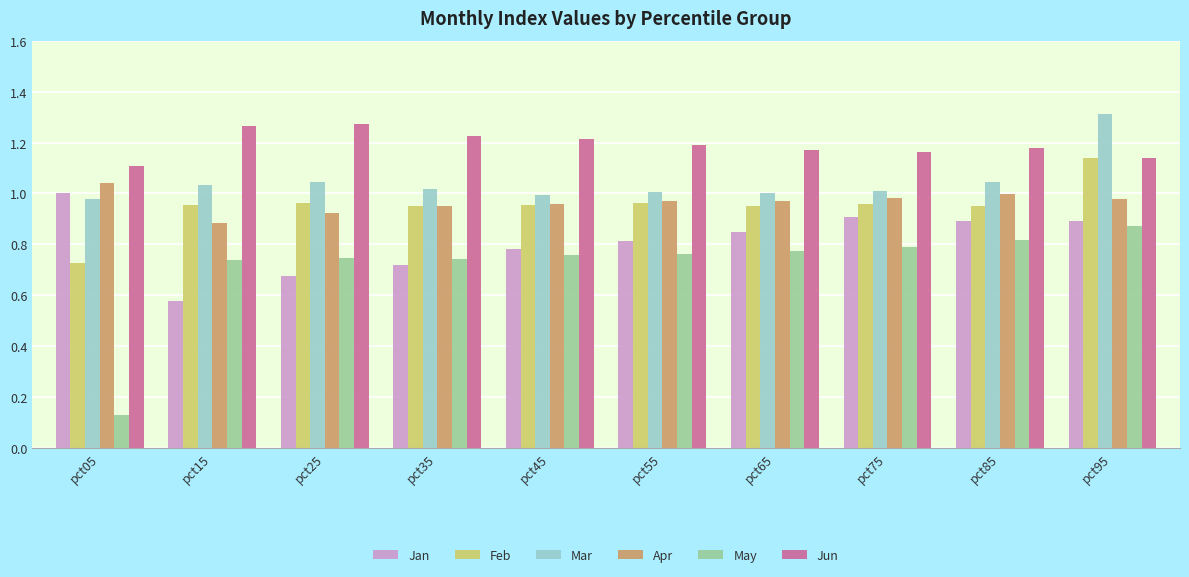

At which label does May reach its peak?

pct95